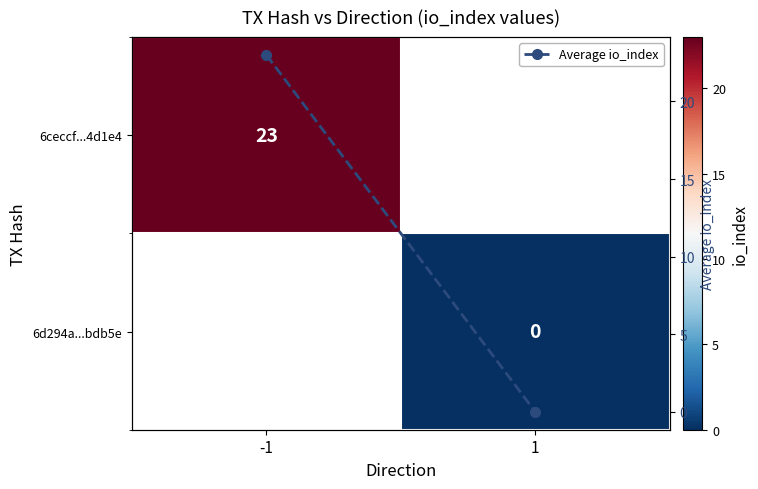

List the labels in order of Average io_index value, largest first.

-1, 1